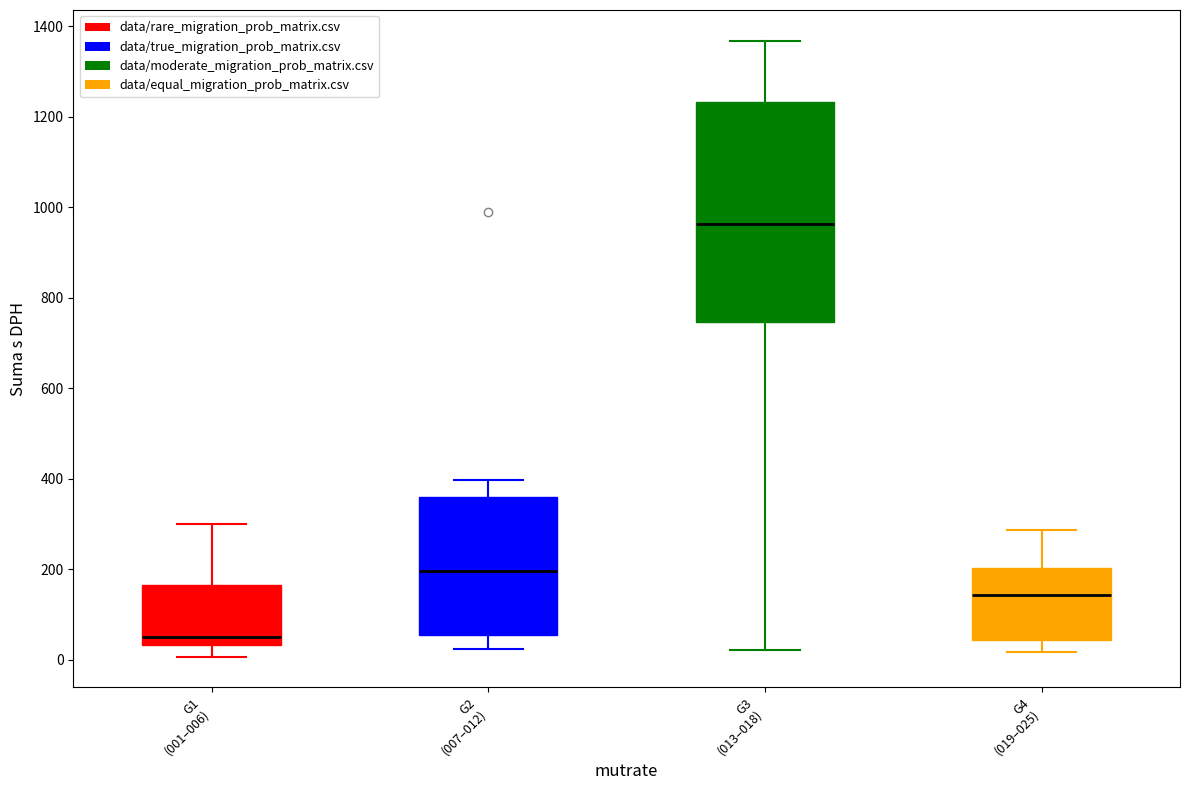

Which box has the highest median line?

G3 (013–018)